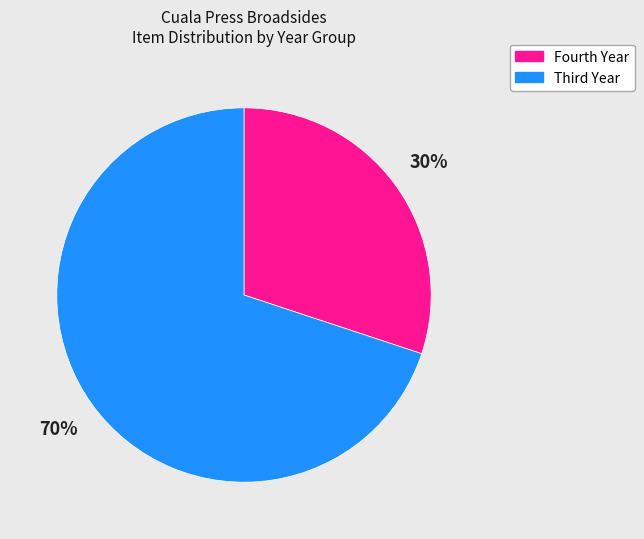

To the nearest percent, what is the difference between the largest and smallest slice percentages?

40%